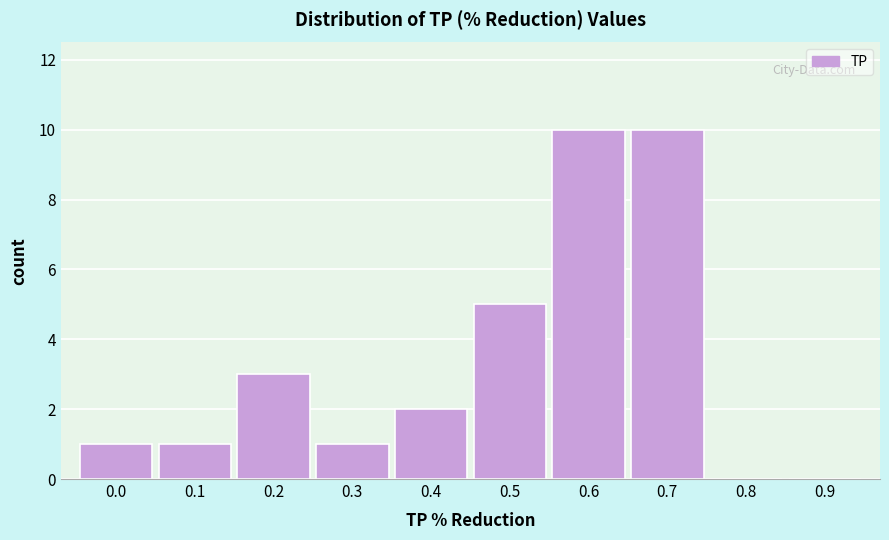

Reading left to right, what are all the values shown in this chart?

0.0=1	0.1=1	0.2=3	0.3=1	0.4=2	0.5=5	0.6=10	0.7=10	0.8=0	0.9=0